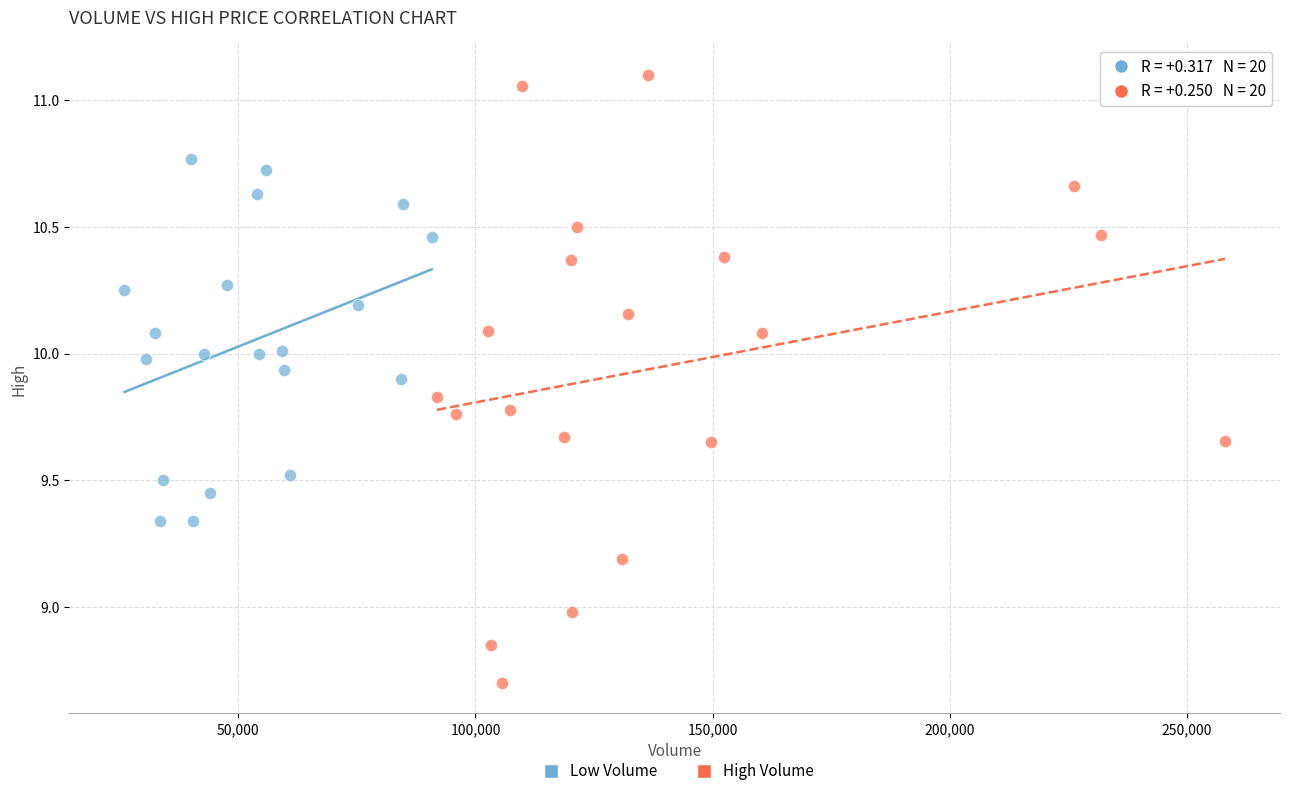

Which series contains the lowest Y value?

High Volume